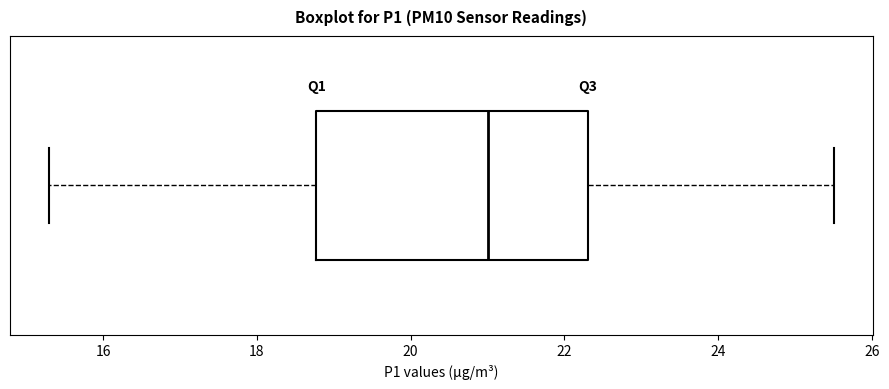

Read this box plot against the x-axis: the position of the median line, the range covered by the box, and the ends of both whiskers. The values are not printed on the chart, so give them approximately, as read against the axis.

median 21.0, box 18.8 to 22.4, whiskers 15.4 to 25.6